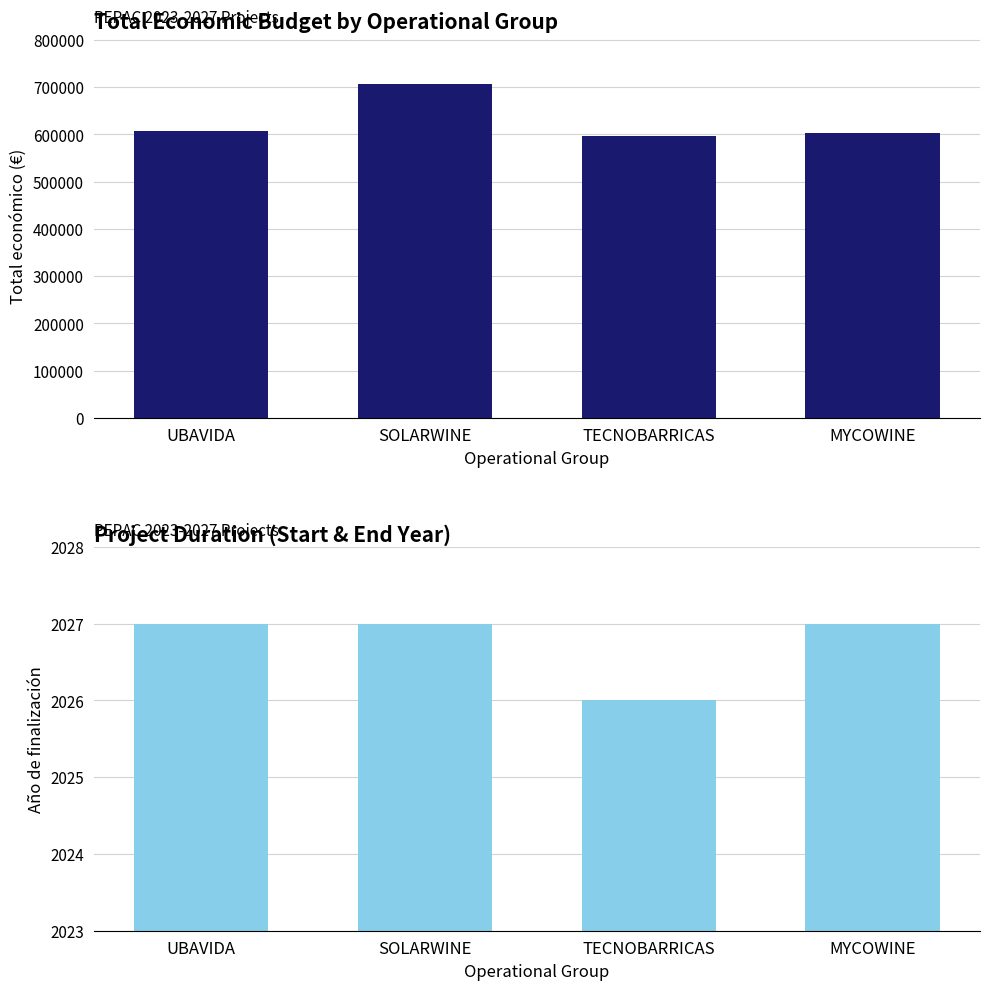

Count the Año de finalización values in the range 2027 to 2028.

3